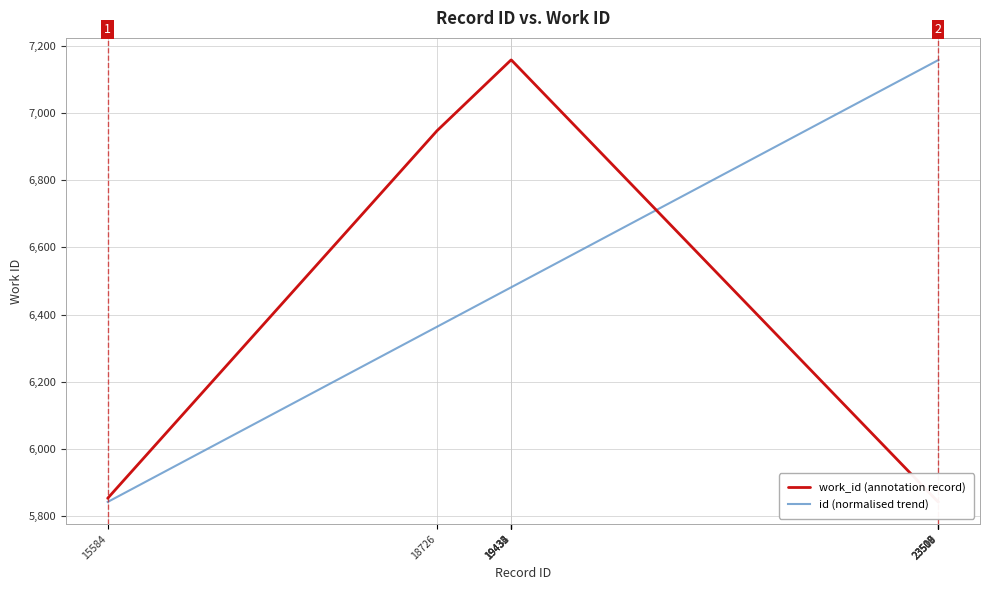

After their last crossing, which series has the higher values: id (normalised trend) or work_id (annotation record)?

id (normalised trend)